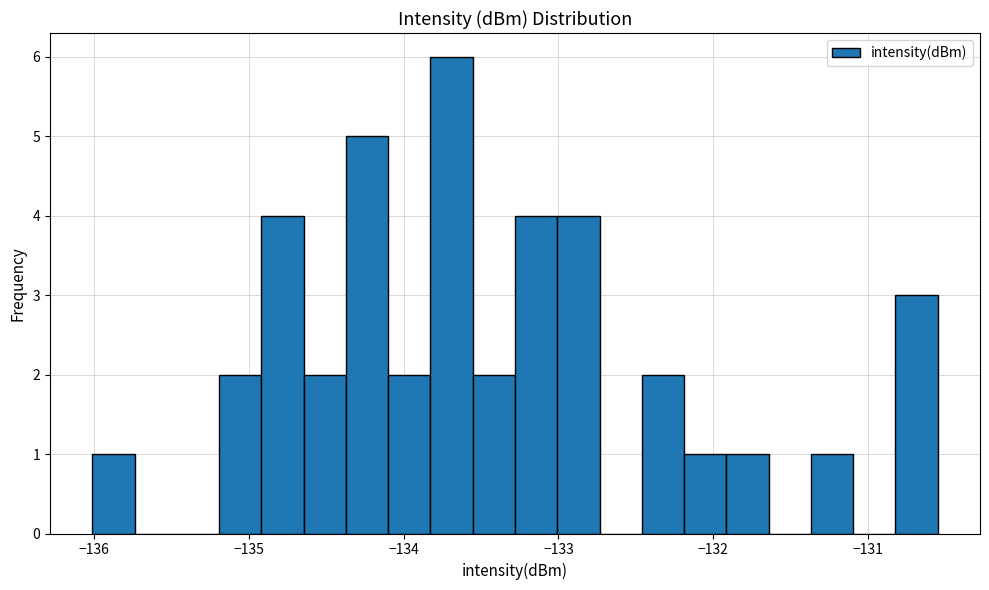

Read against the x-axis, roughly where is the centre of the tallest bar?

-133.7